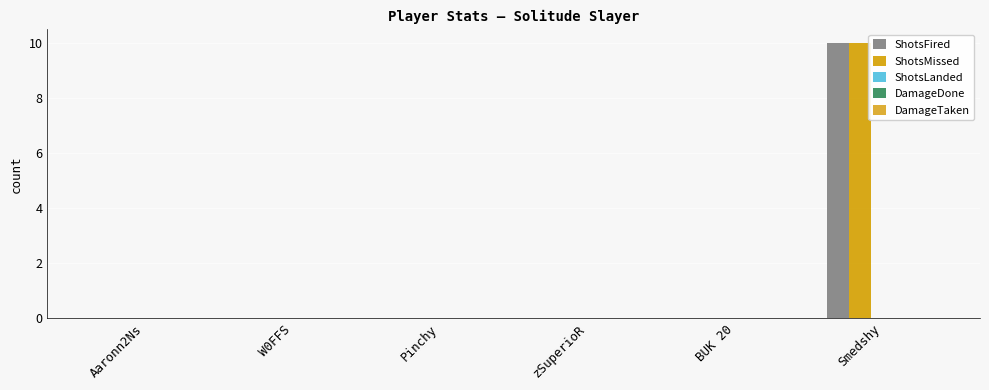

Which has a higher value, zSuperioR or Pinchy?

zSuperioR